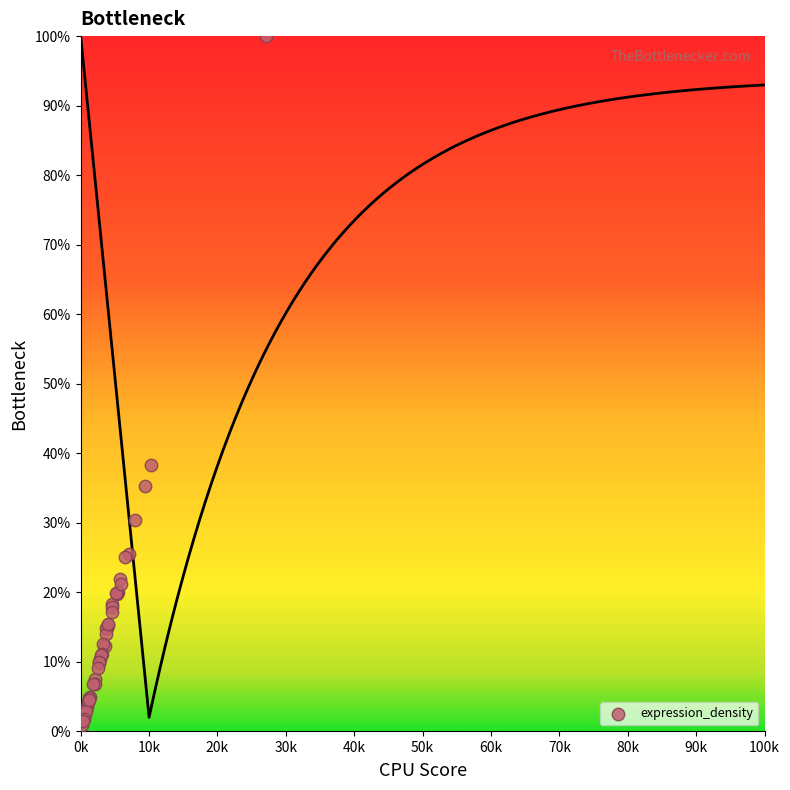

What Y value in the scatter plot is closest to 50?

38.3